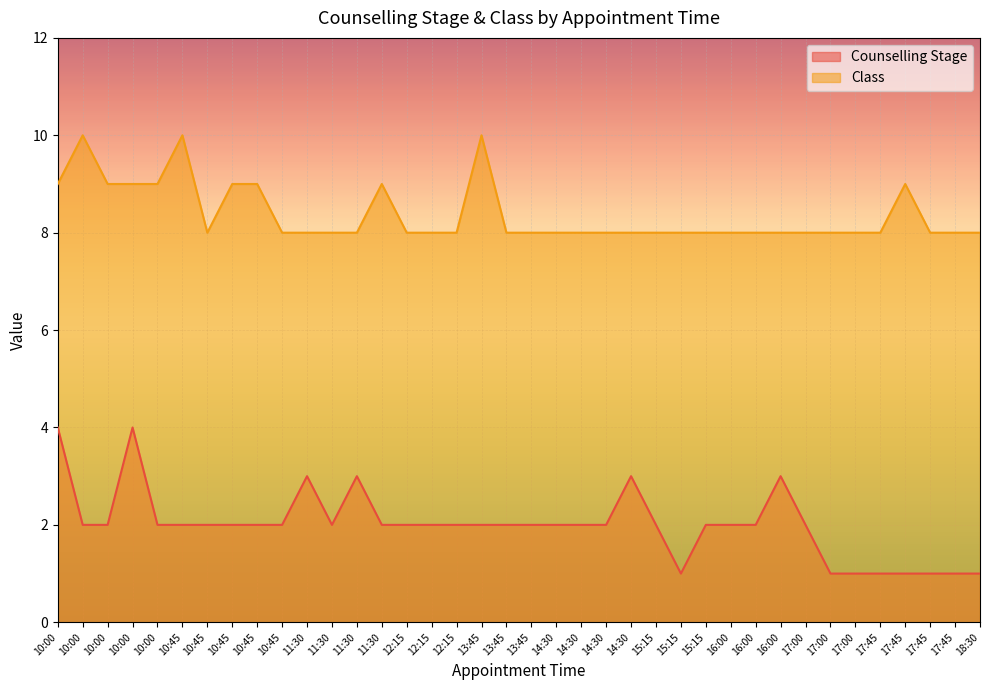

Which series has the largest range (max minus min)?

Counselling Stage